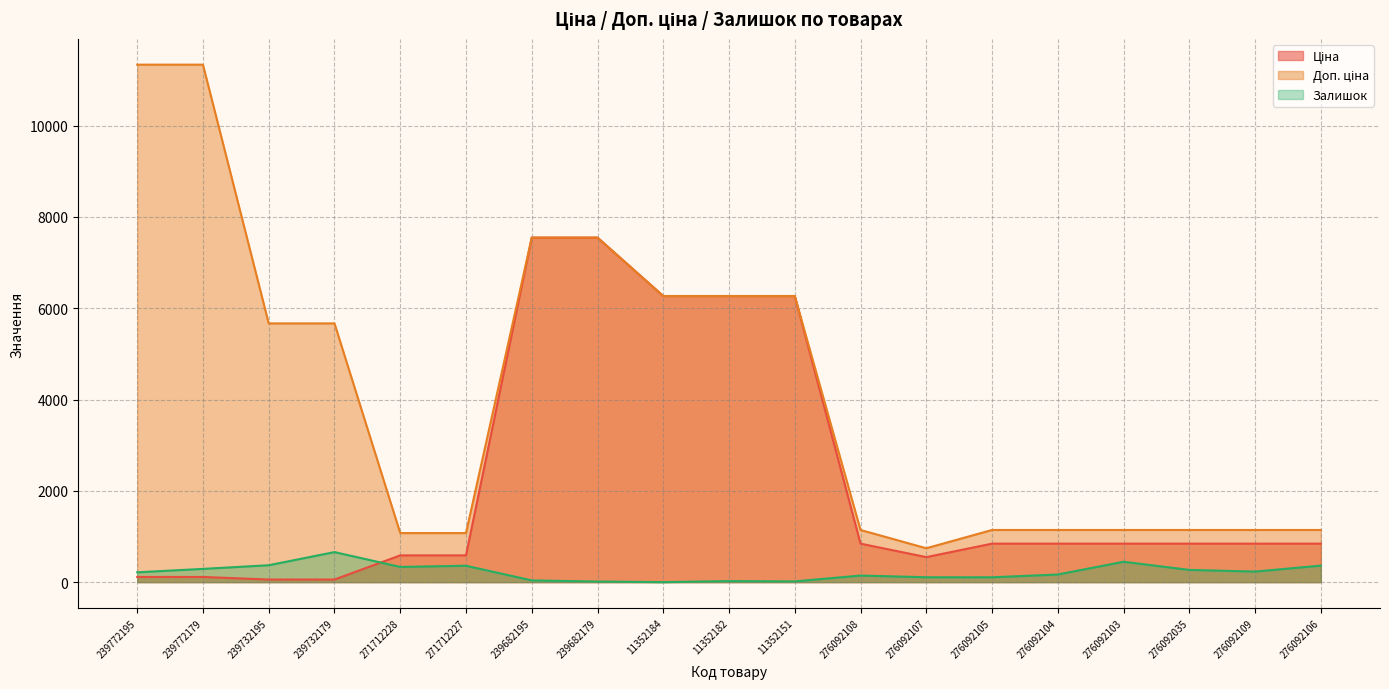

The Ціна series shows 1386.9 at 276092109. True or false?

False